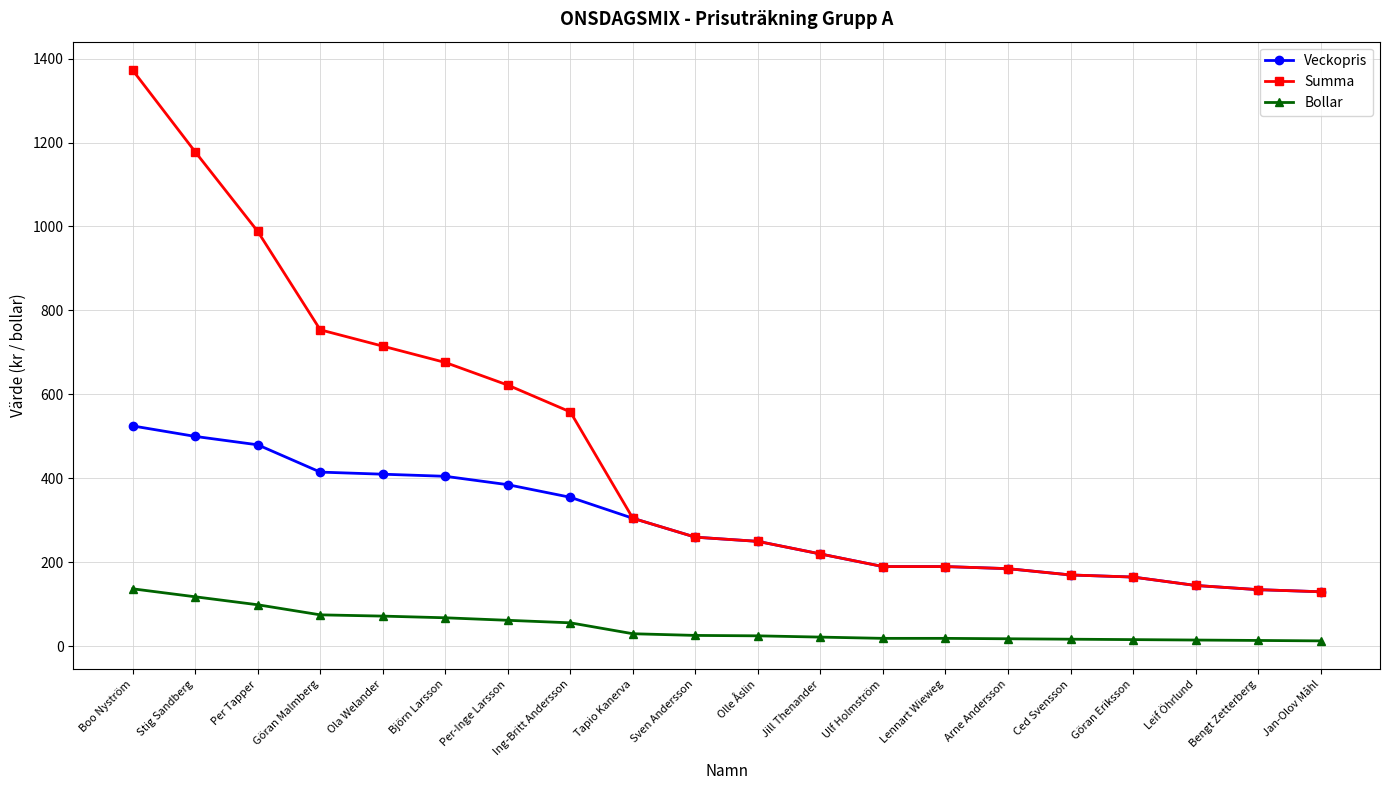

What is the minimum value for Summa?

130.0